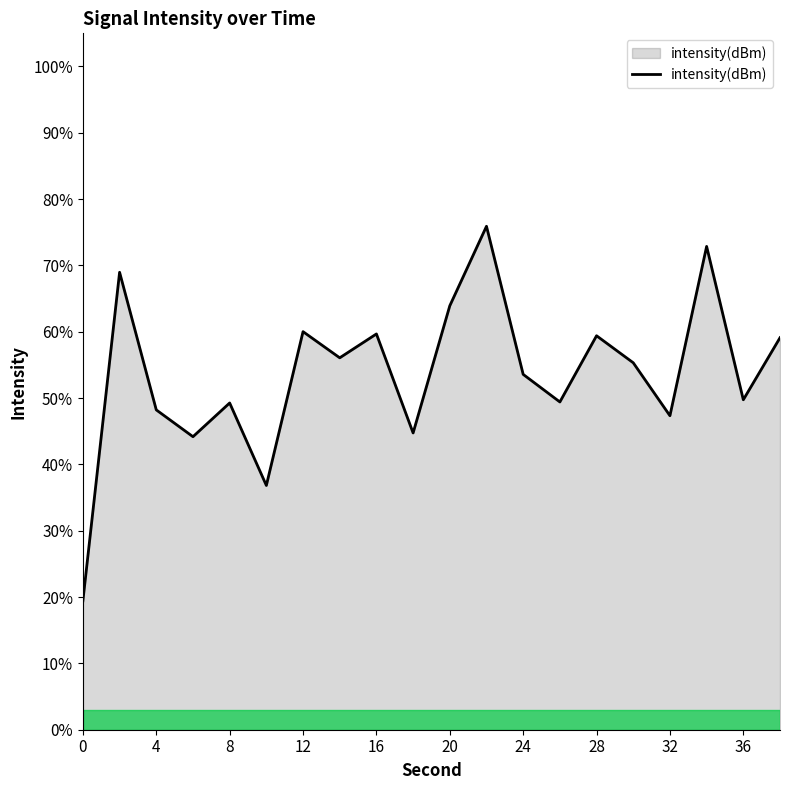

What is the greatest value displayed?

75.9